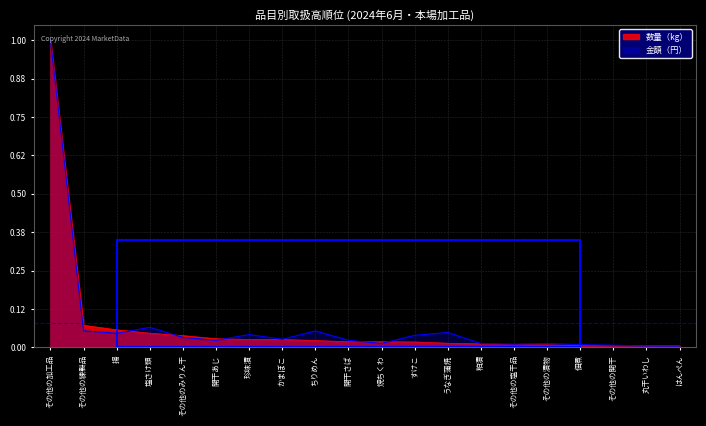

True or false: 数量（kg） has more than 1 interior local peaks.

False